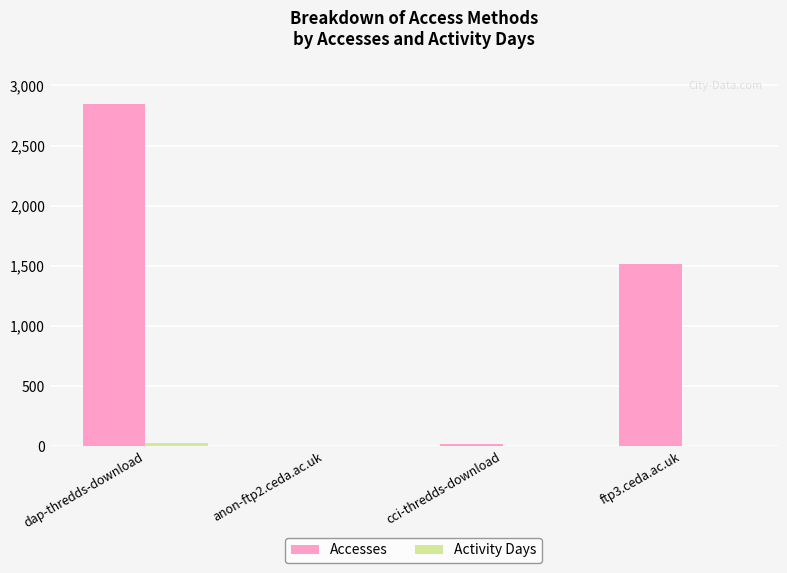

Which series changed the most between dap-thredds-download and ftp3.ceda.ac.uk?

Accesses